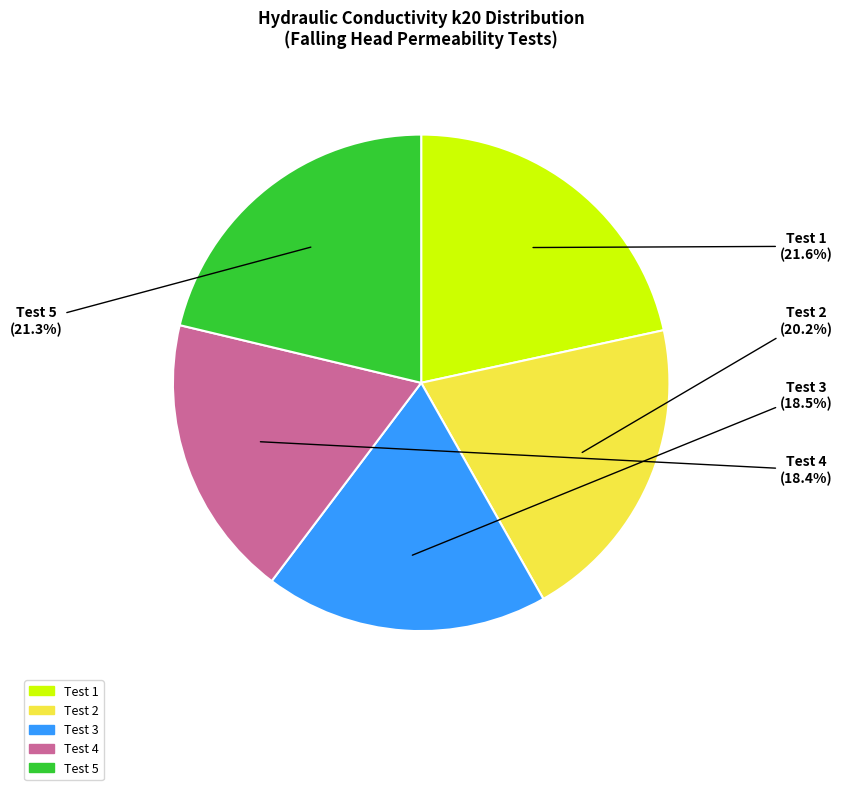

To the nearest percent, what percentage of the pie is Test 4?

18%